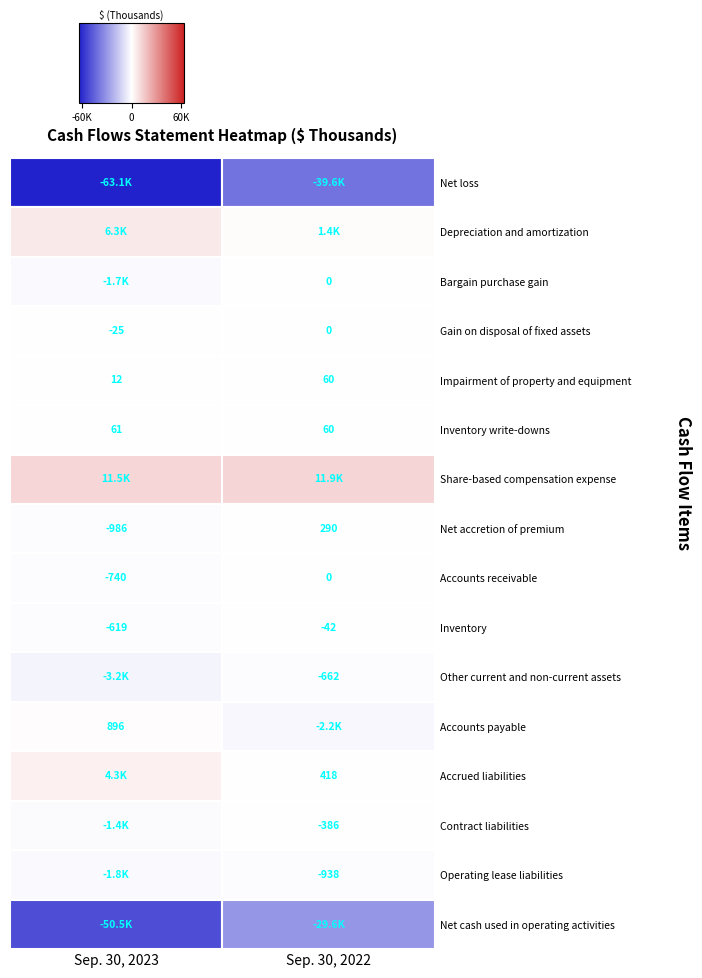

Between Accounts receivable and Inventory, which is larger?

Inventory